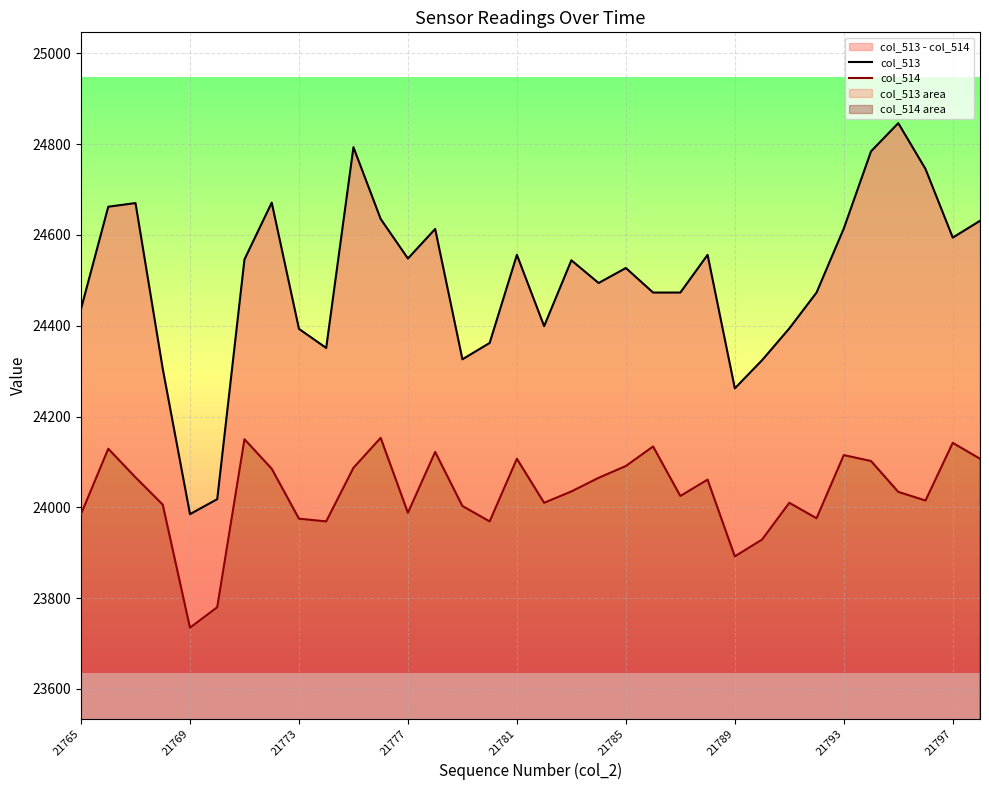

How many values in the col_514 series exceed 24035?

16